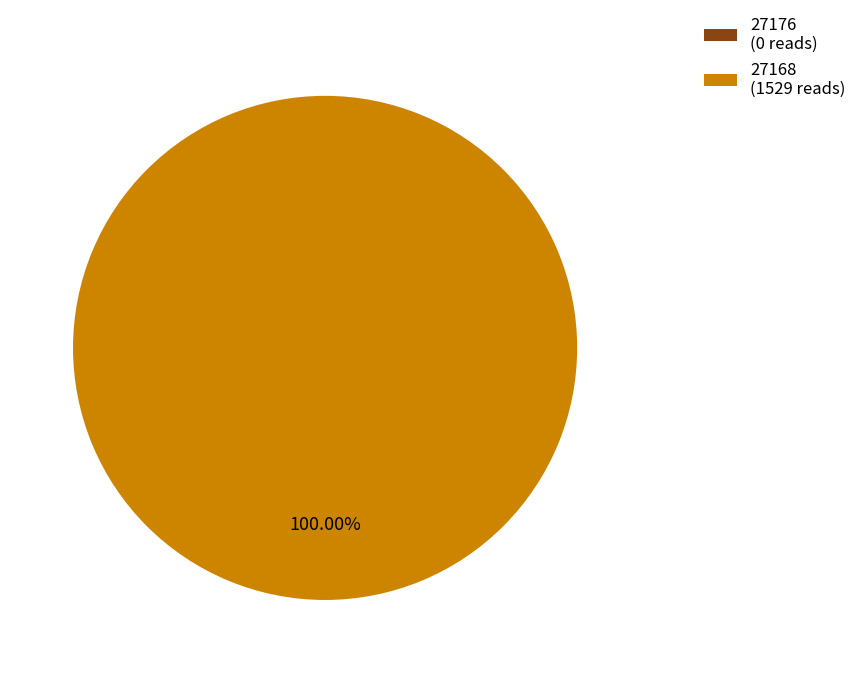

What is the change in value from 27176 to 27168?

+1529